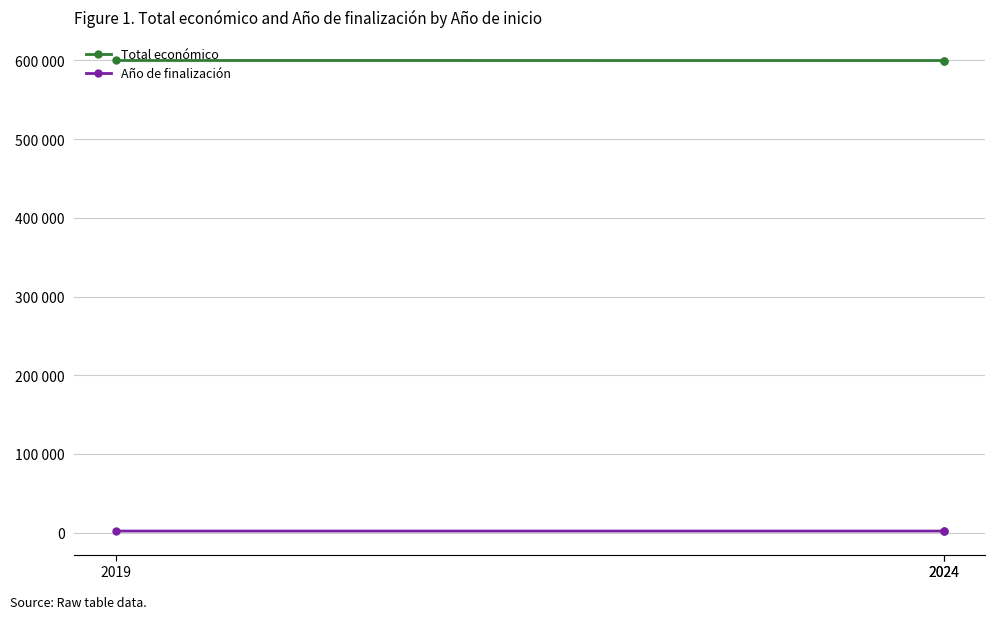

Which series has the largest total across all categories?

Total económico